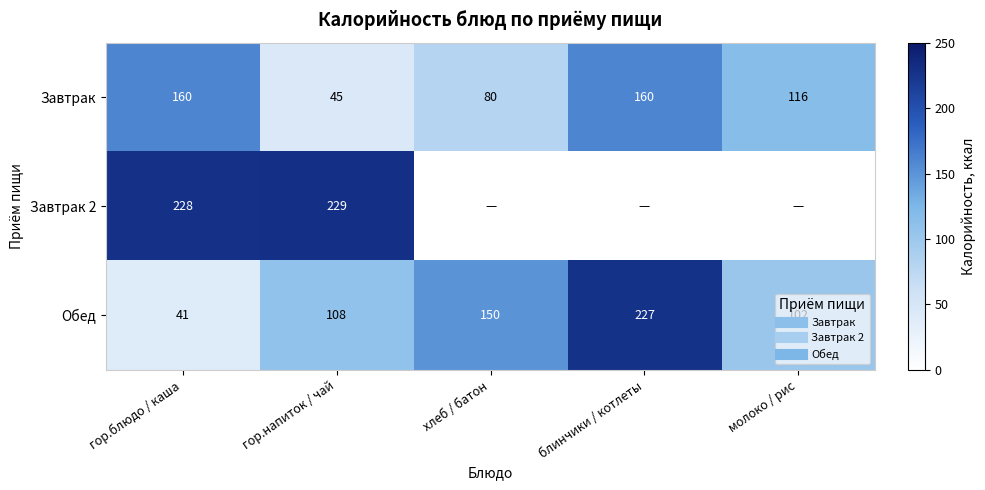

At how many categories does at least one series exceed 48?

5